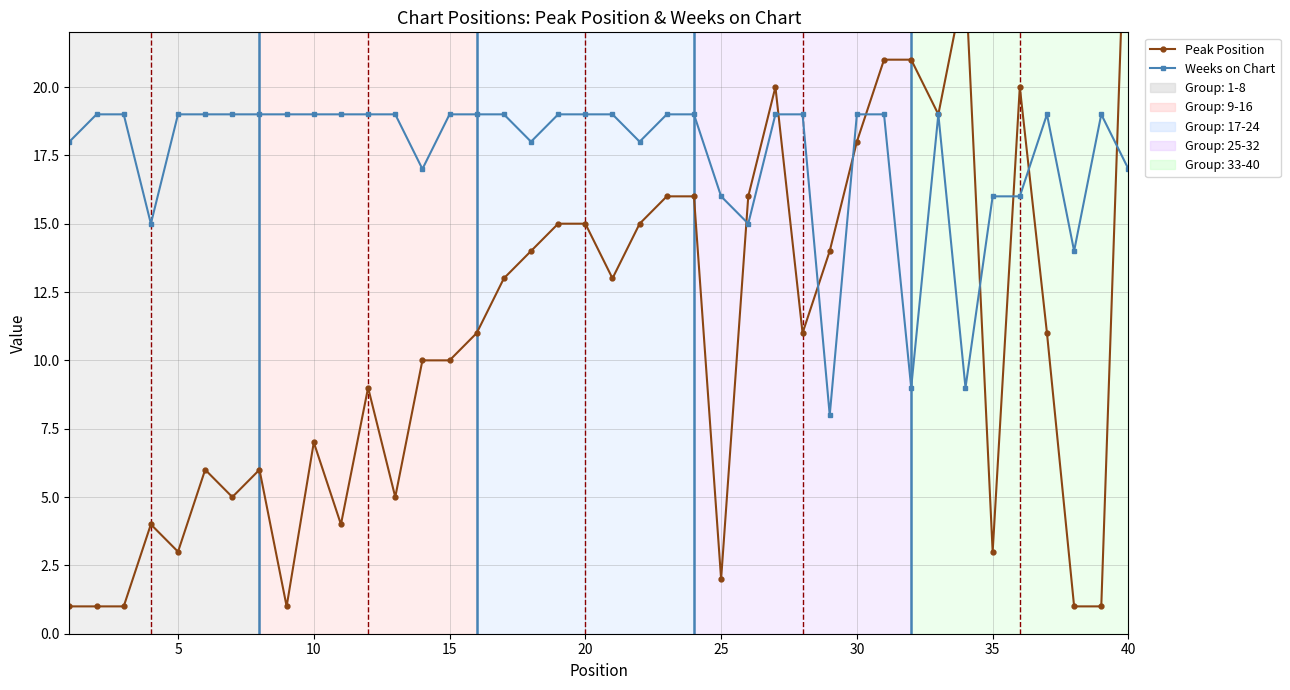

List the series in order of their overall mean, lowest first.

Peak Position, Weeks on Chart